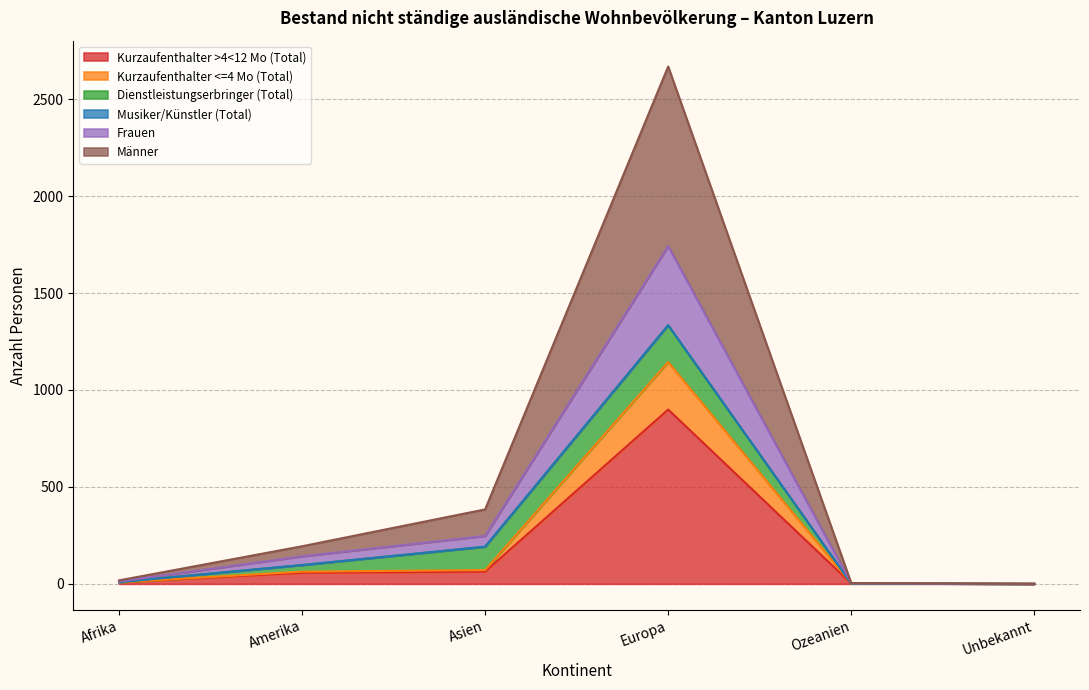

True or false: Kurzaufenthalter >4<12 Mo (Total) and Männer cross at least once.

False